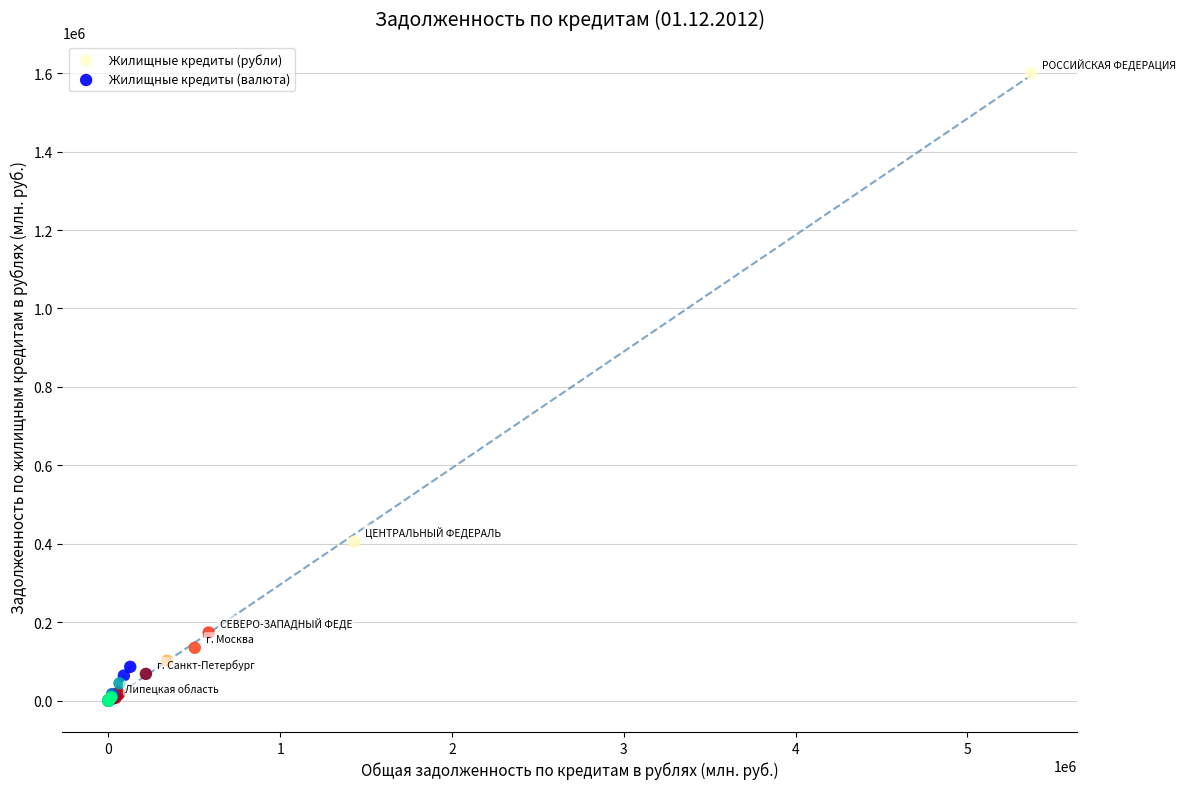

Which series contains the highest Y value?

Жилищные кредиты (рубли)